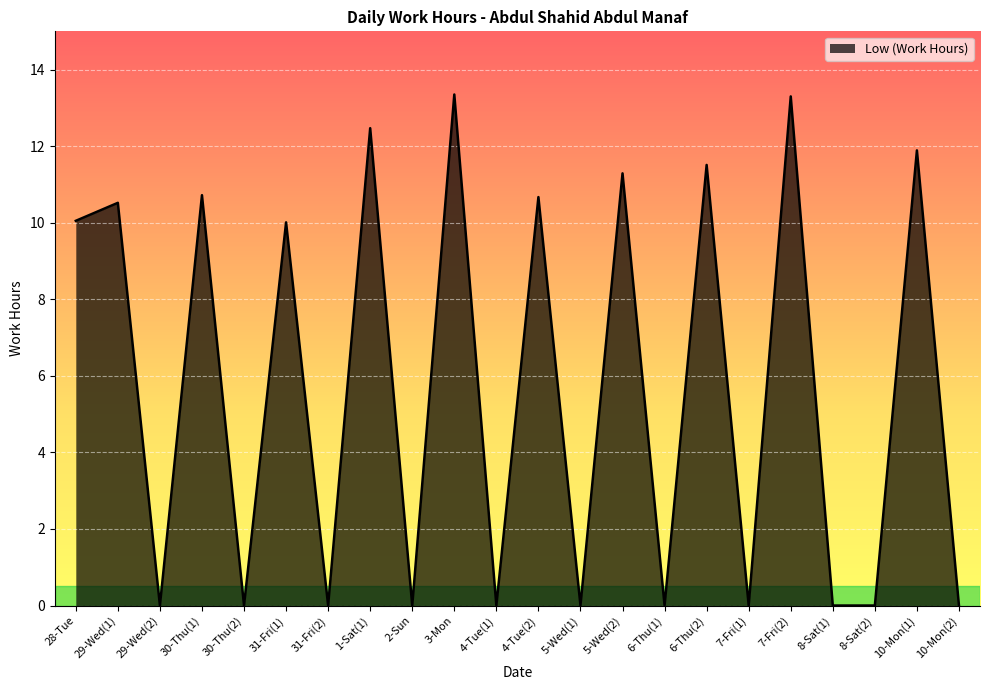

At which category does the data reach its first local valley?

29-Wed(2)